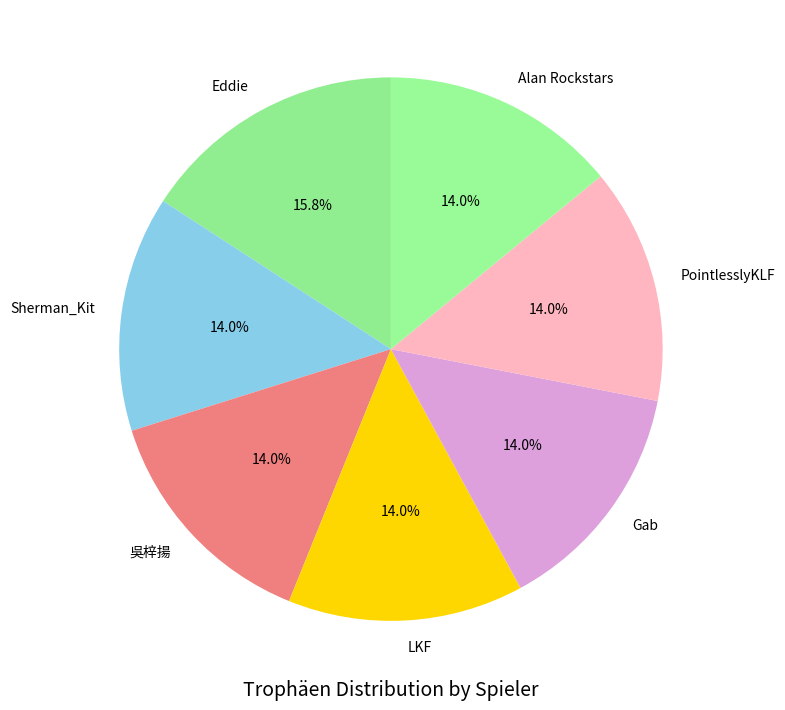

Is there a majority slice in this chart?

No